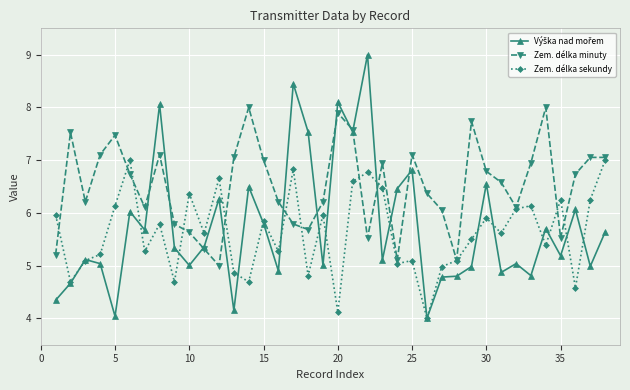

Which series has the largest total across all categories?

Zem. délka minuty